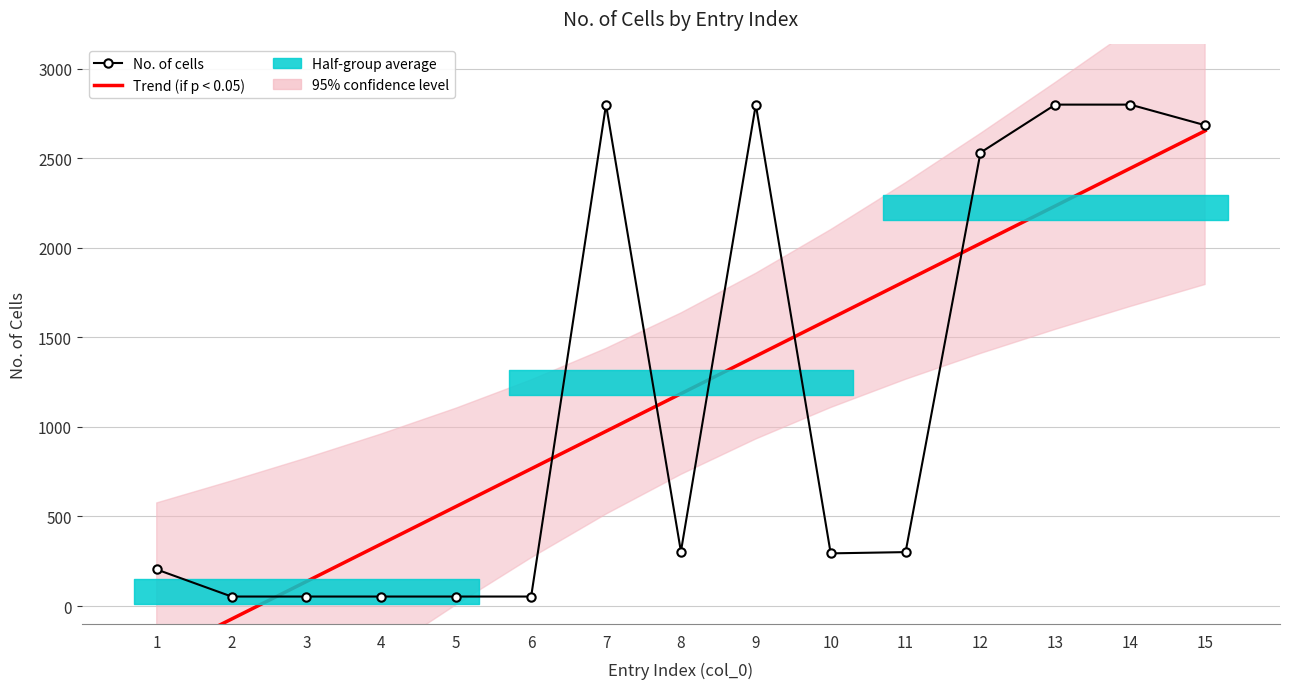

How many values in the No. of cells series are below 301?

7